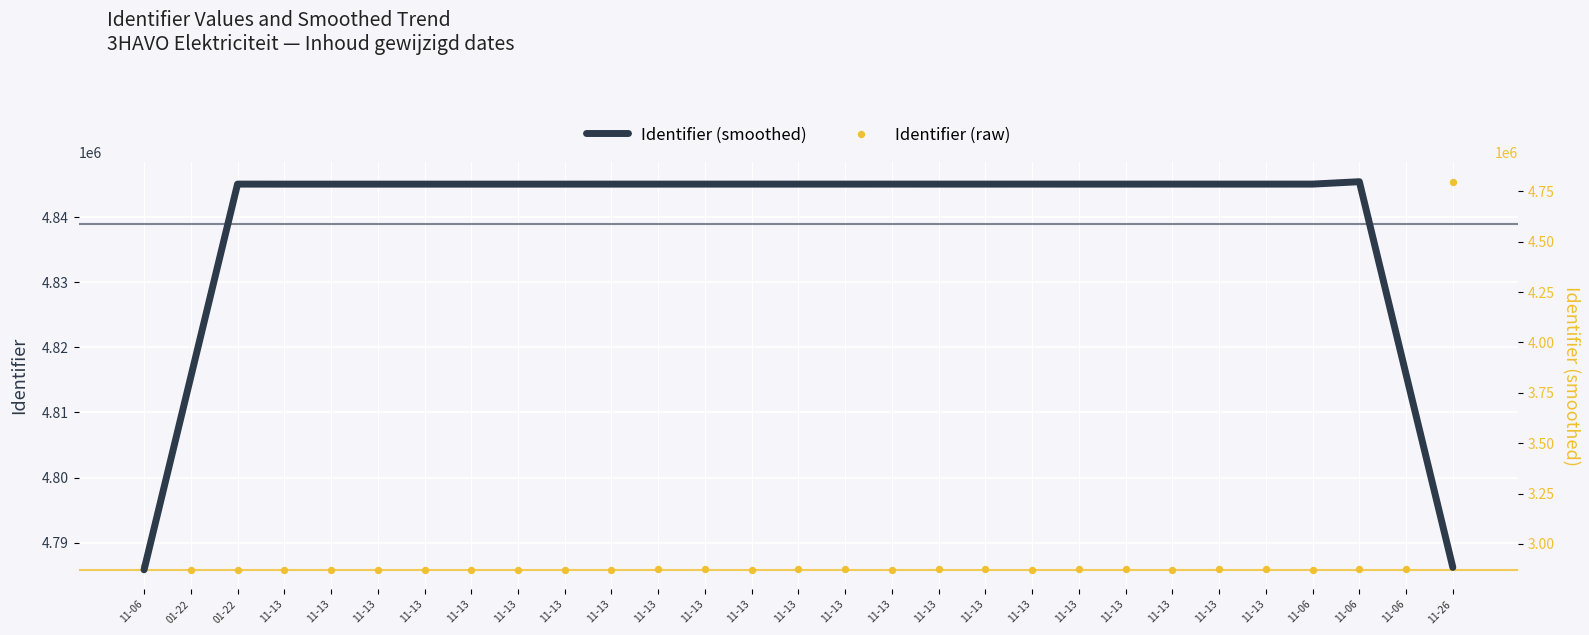

What is the total value across all series at 11-13?

9571664.6